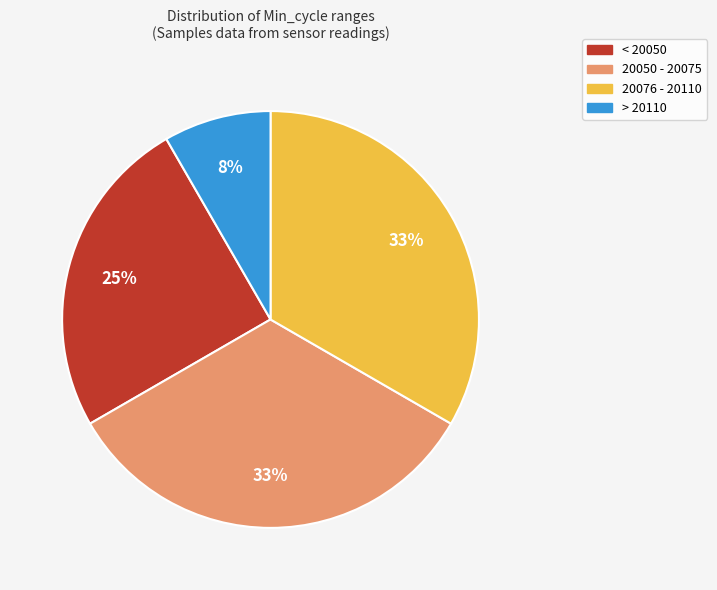

Does any single category account for the majority?

No